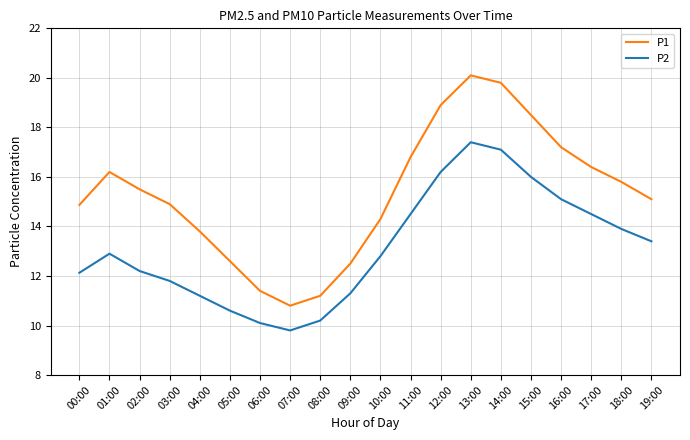

How many lines are shown in the chart?

2